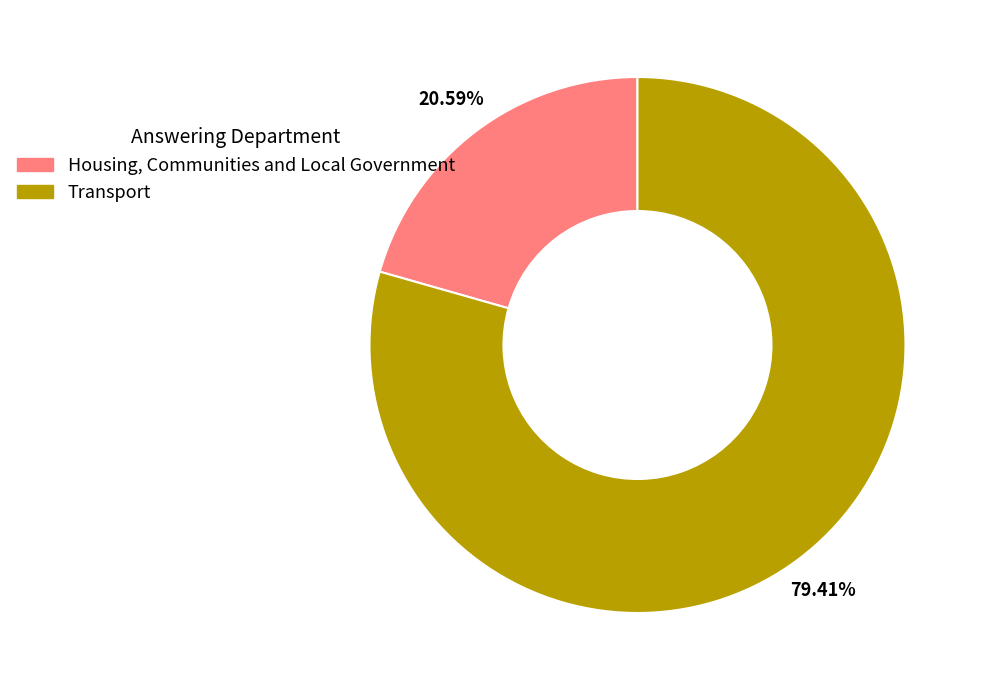

To the nearest percent, what is the difference between the Transport and Housing, Communities and Local Government slice percentages?

59%